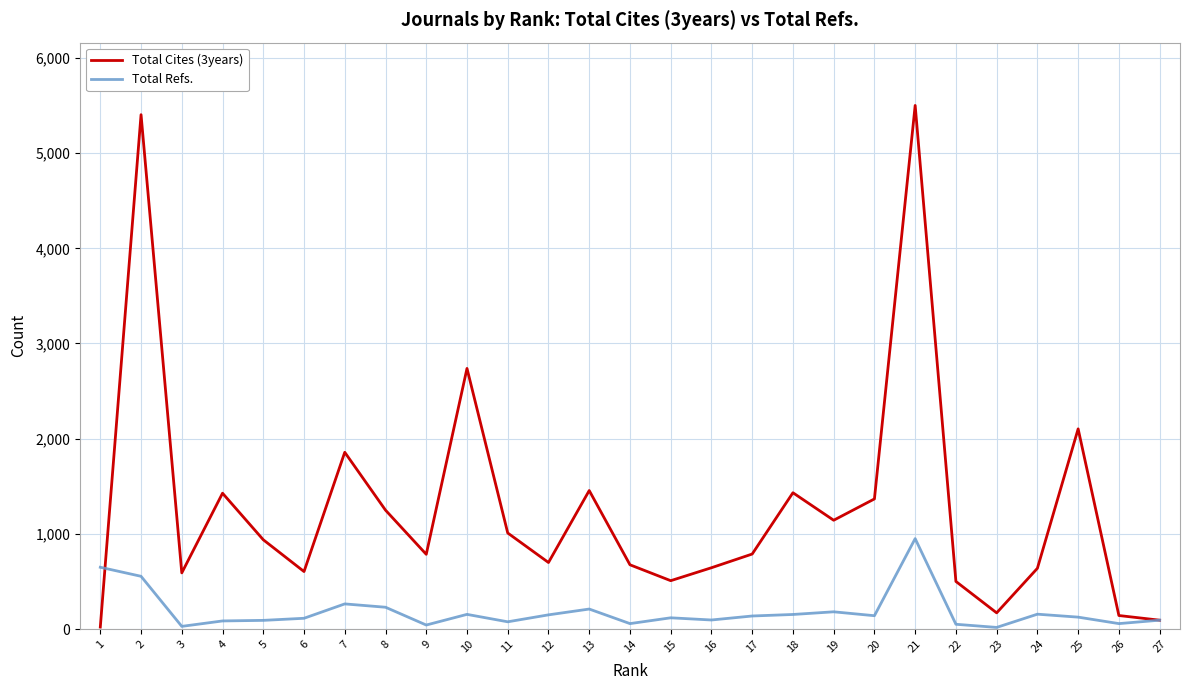

What is the highest value of the Total Refs. series?

950